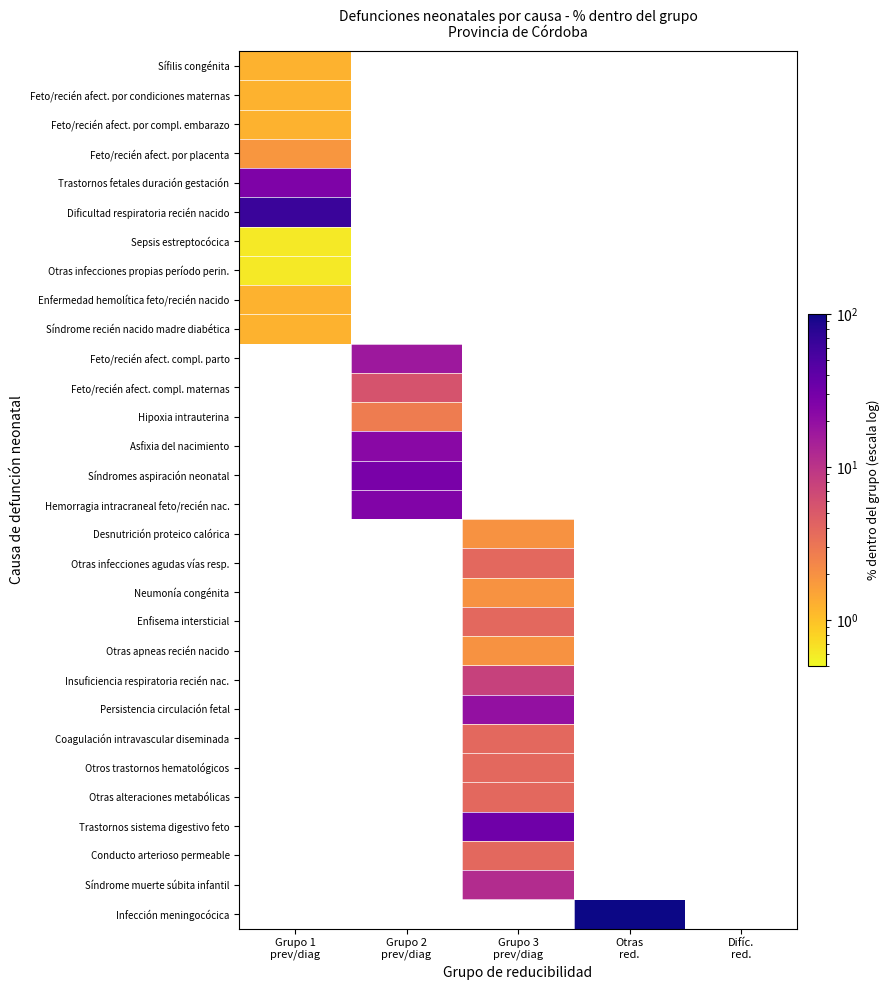

Is it true that Sífilis congénita equals 1.2 at Grupo 1 prev/diag?

True